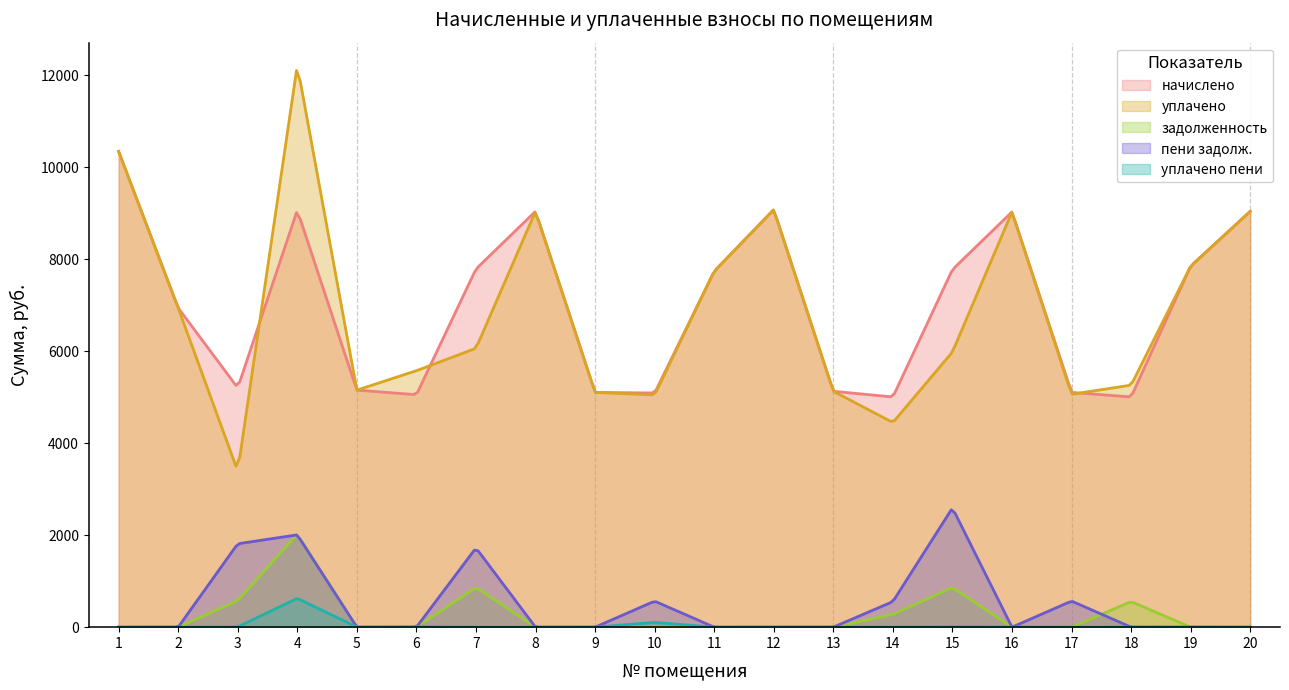

How many lines are shown in the chart?

5